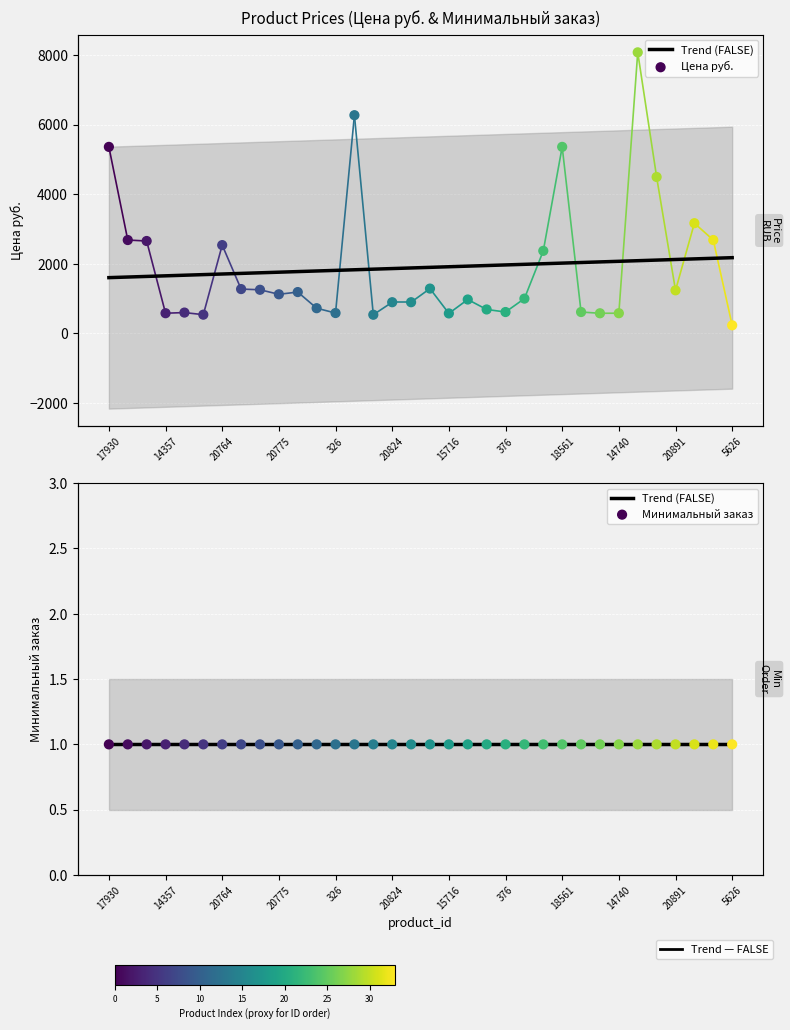

At how many categories does at least one series exceed 3946?

5